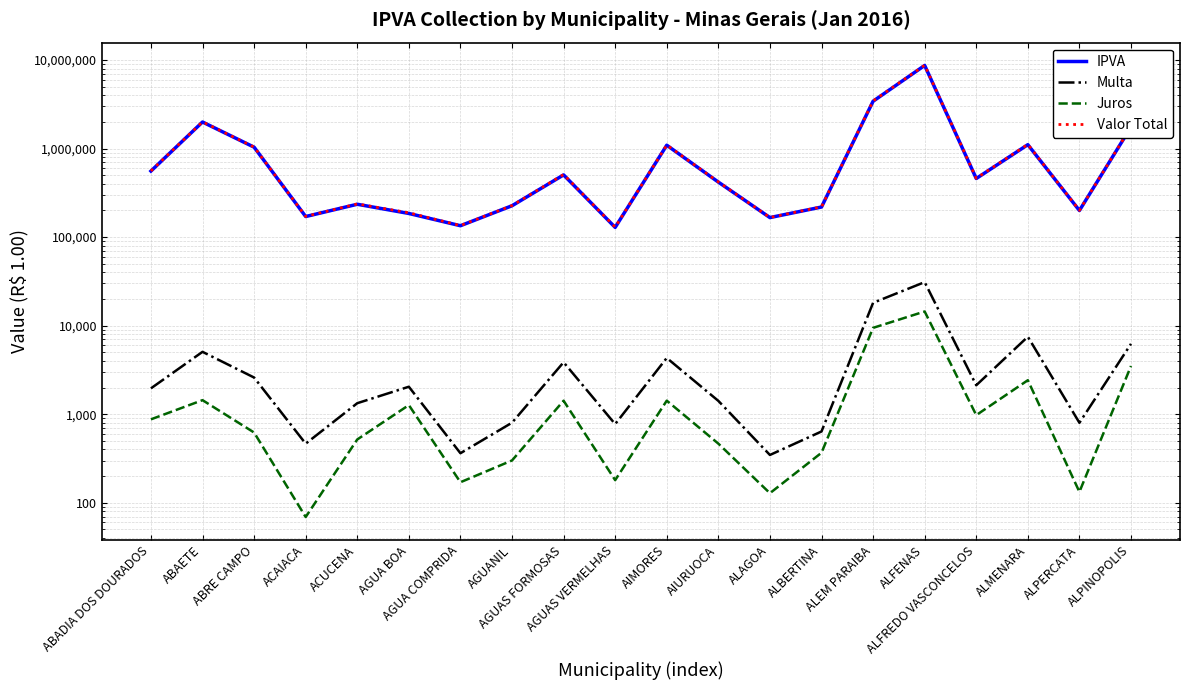

Reading left to right, extract all data points from this chart.

IPVA: 557183.7	1995588.9	1037110.4	170863.2	235098.6	185057.2	134552.9	226174.9	504314.0	128814.4	1091690.1	418494.5	166270.5	218793.5	3424532.2	8689474.9	459177.6	1106646.0	199817.7	1751791.2
Multa: 1960.9	5067.4	2597.4	465.4	1332.8	2044.9	363.0	802.7	3863.9	773.7	4322.3	1415.6	346.9	639.0	18132.5	31047.4	2124.6	7506.7	801.0	6233.3
Juros: 875.8	1442.4	621.7	69.1	519.0	1269.2	170.7	300.8	1421.9	180.2	1424.0	465.8	128.4	367.3	9451.4	14468.8	977.3	2421.9	132.8	3504.4
Valor Total: 560020.4	2002098.8	1040329.5	171397.7	236950.4	188371.3	135086.6	227278.4	509599.8	129768.3	1097436.4	420376.0	166745.8	219799.8	3452116.1	8734991.1	462279.5	1116574.6	200751.6	1761528.9